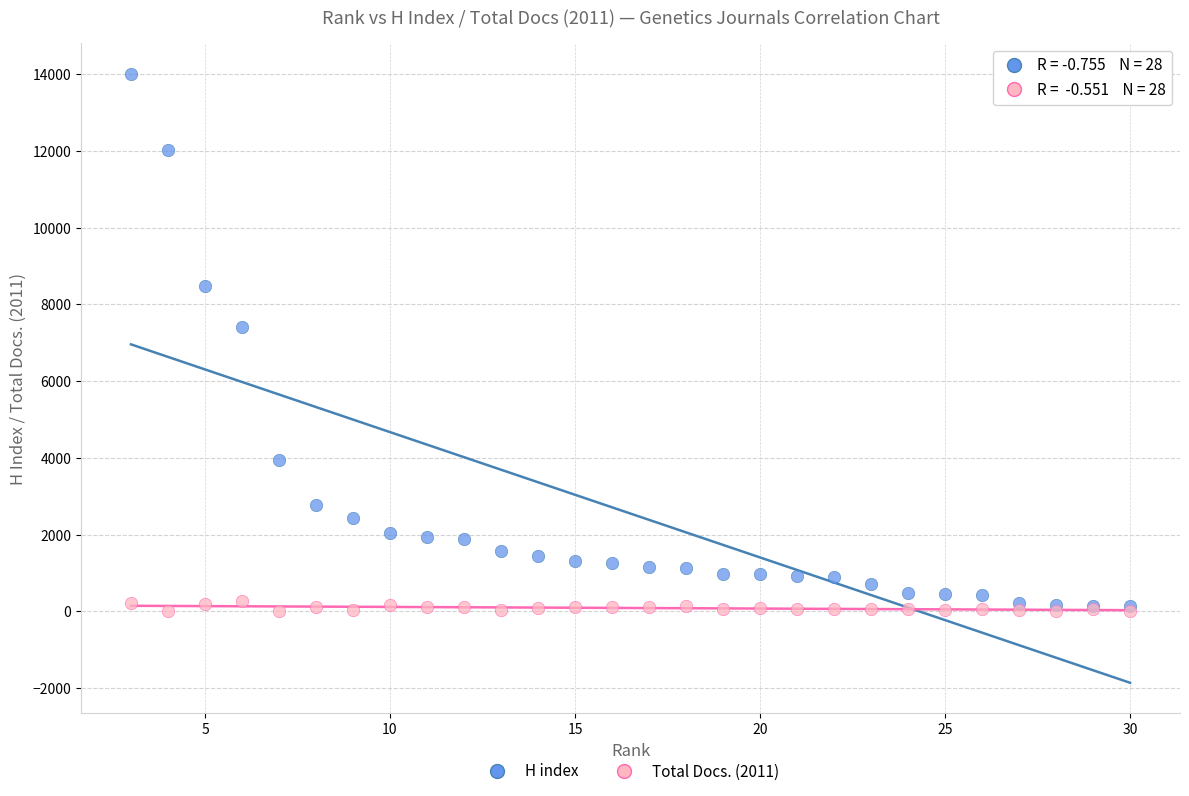

Across all series, what Y value is closest to 7008?

7415